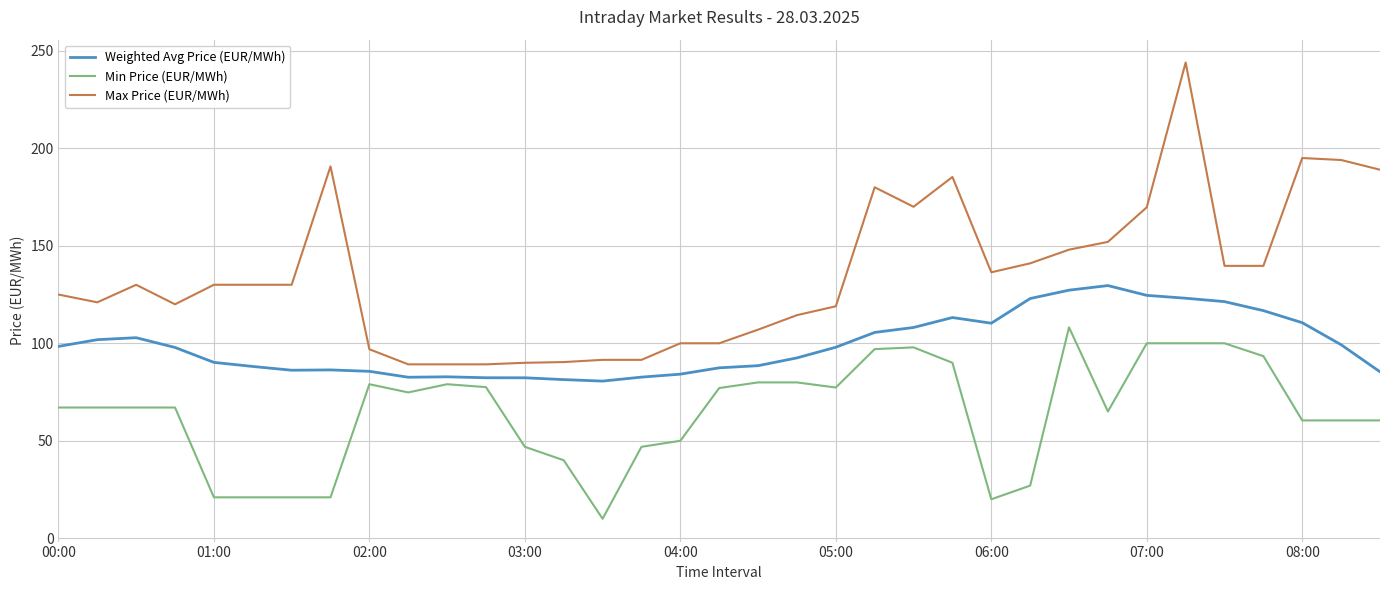

Rank the series by their average value, from lowest to highest.

Min Price (EUR/MWh), Weighted Avg Price (EUR/MWh), Max Price (EUR/MWh)